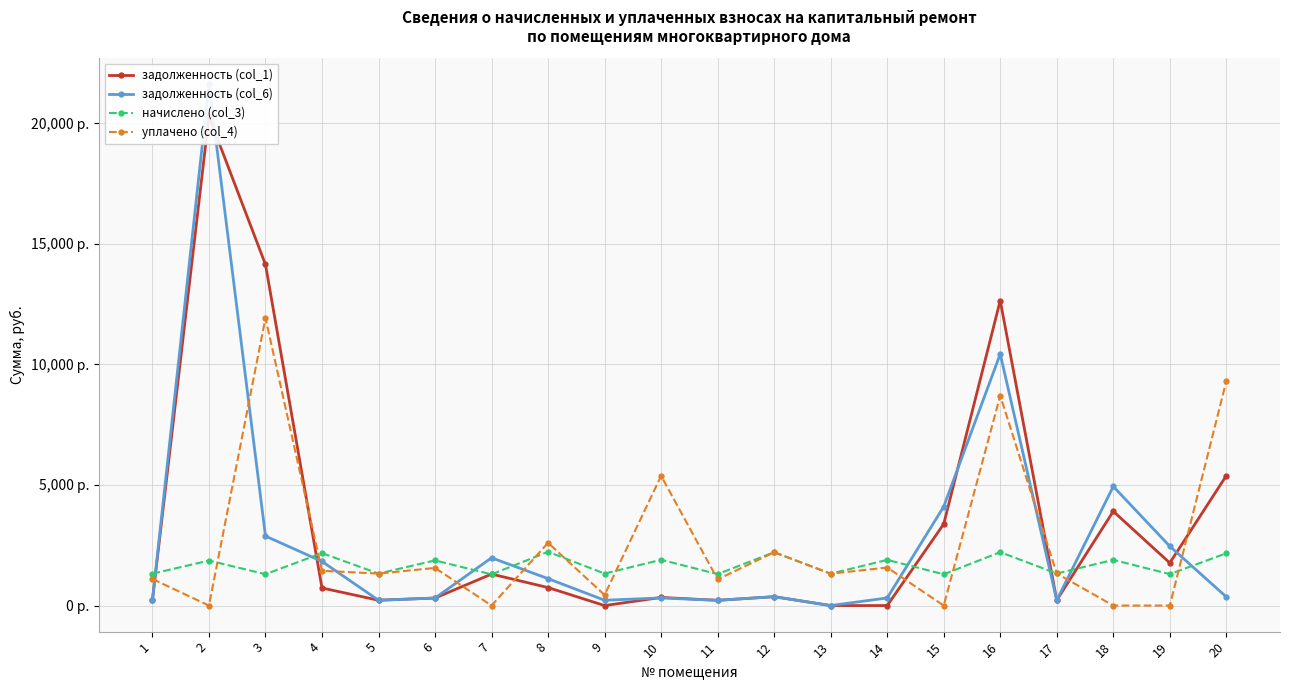

True or false: начислено (col_3) has a value of 3396.8 at 20.

False